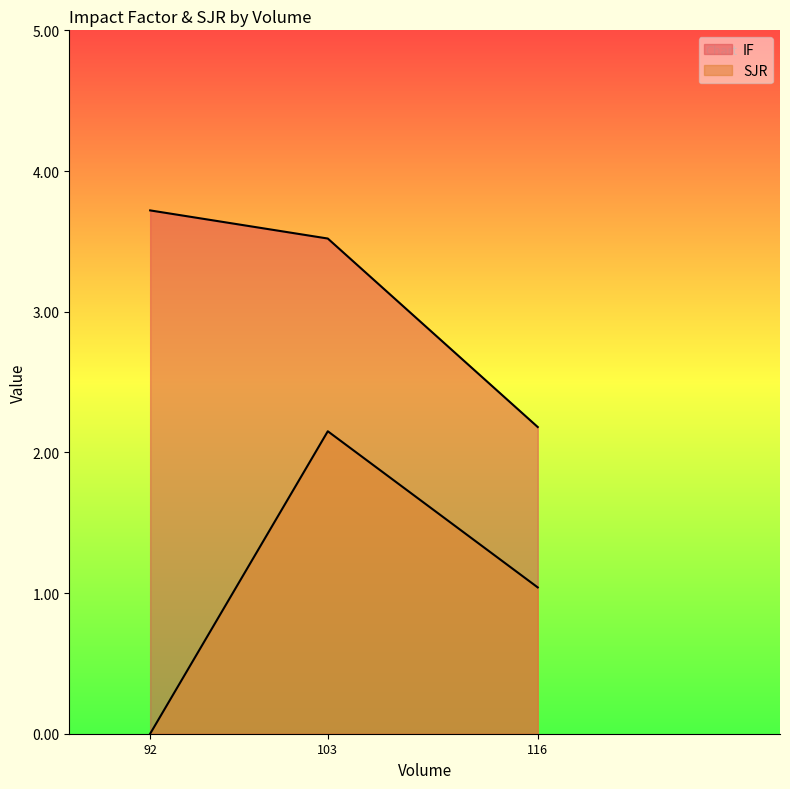

The value of IF at 103 is 3.5. True or false?

True